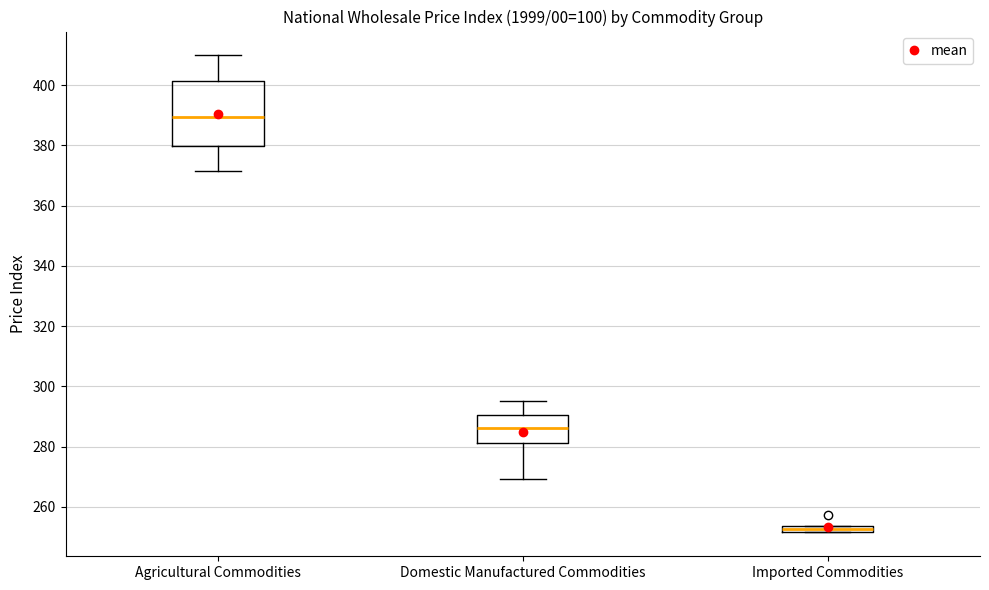

Which box is the tallest, from its lower edge to its upper edge?

Agricultural Commodities